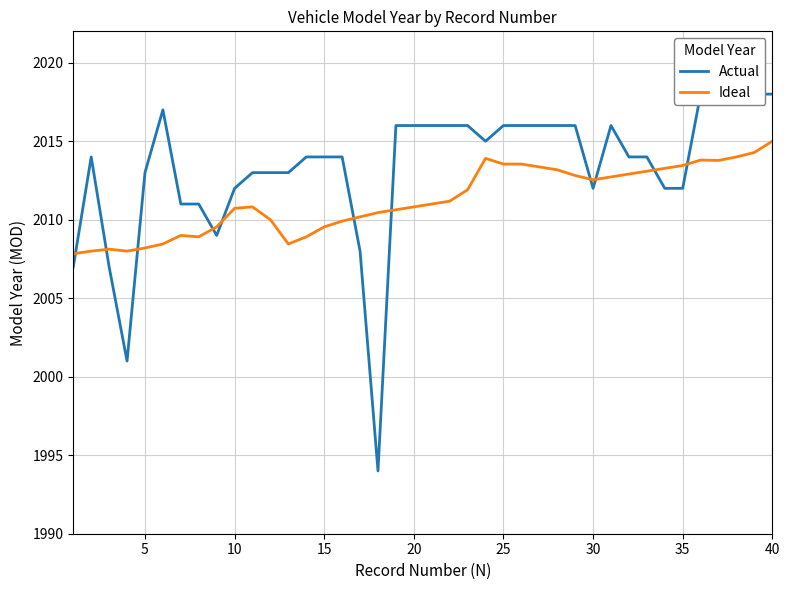

What is the sum of all Actual values?

80530.0